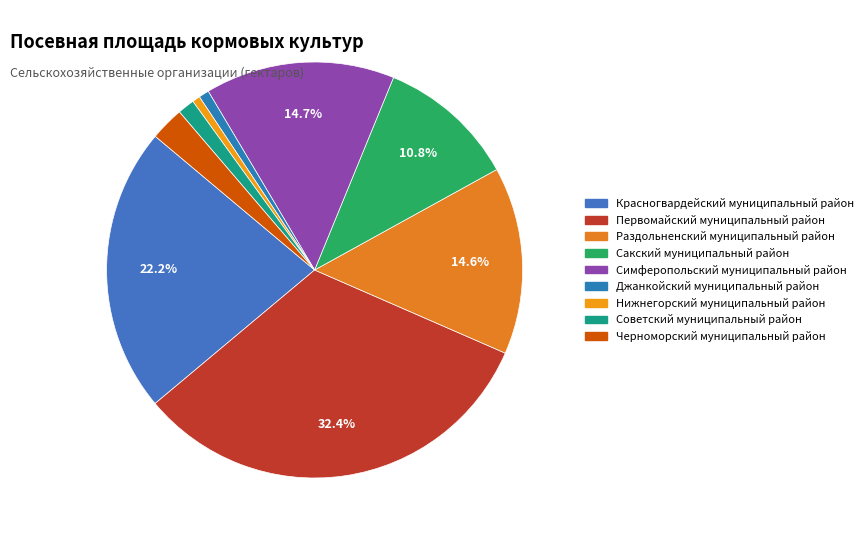

How many segments does this pie chart have?

9